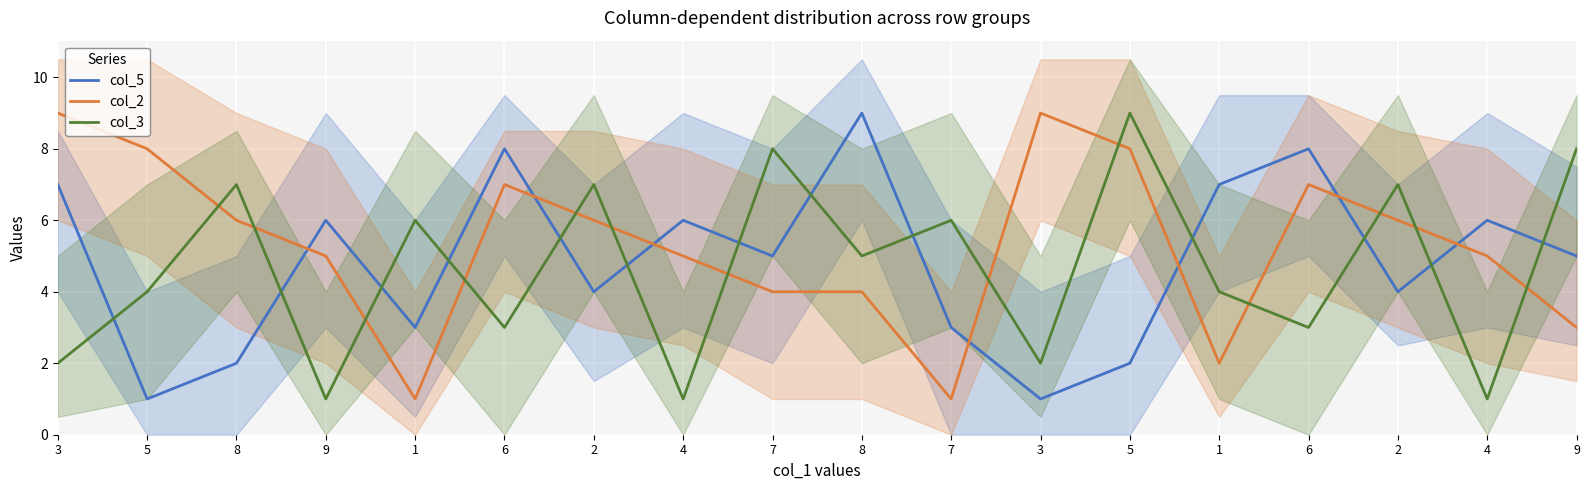

True or false: col_5 and col_3 cross at least once.

True